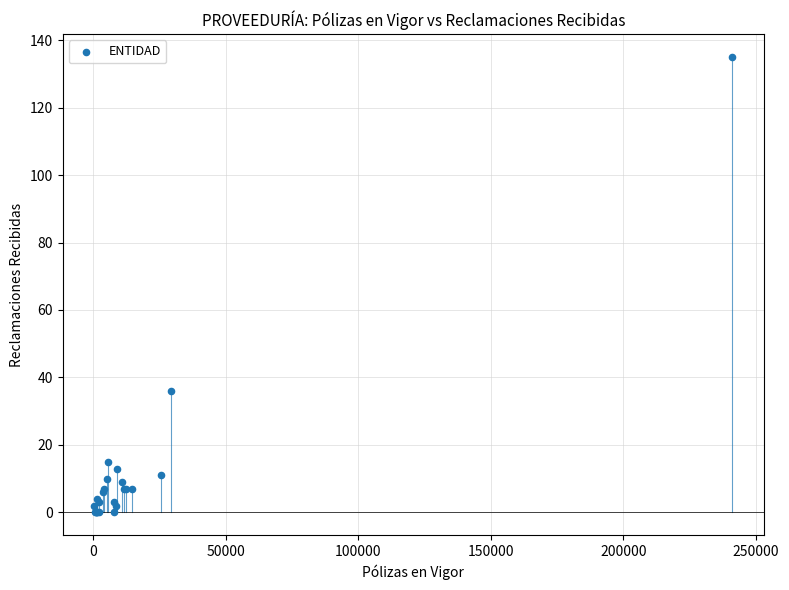

What Y value in the scatter plot is closest to 67?

36